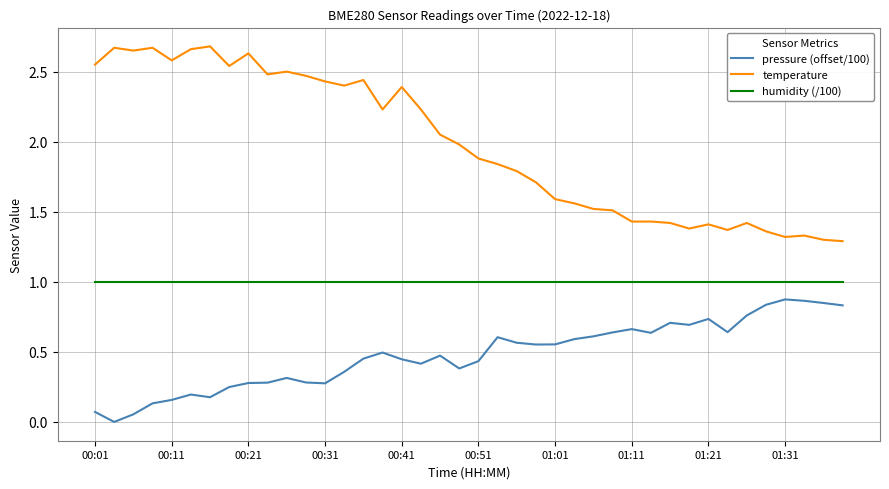

True or false: temperature and pressure (offset/100) intersect in this chart.

False